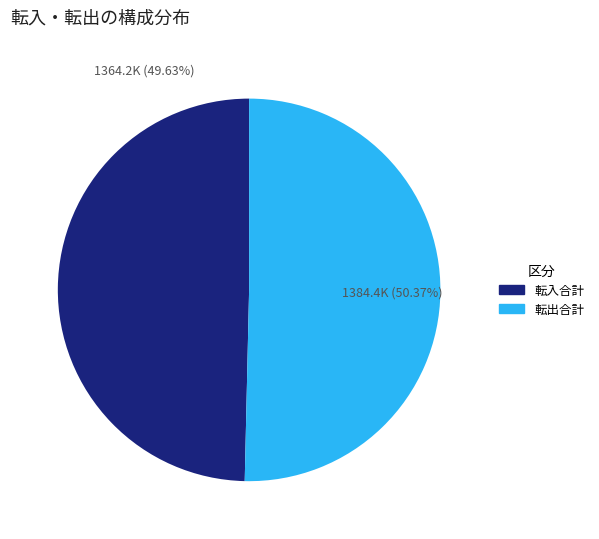

Is there a majority slice in this chart?

Yes